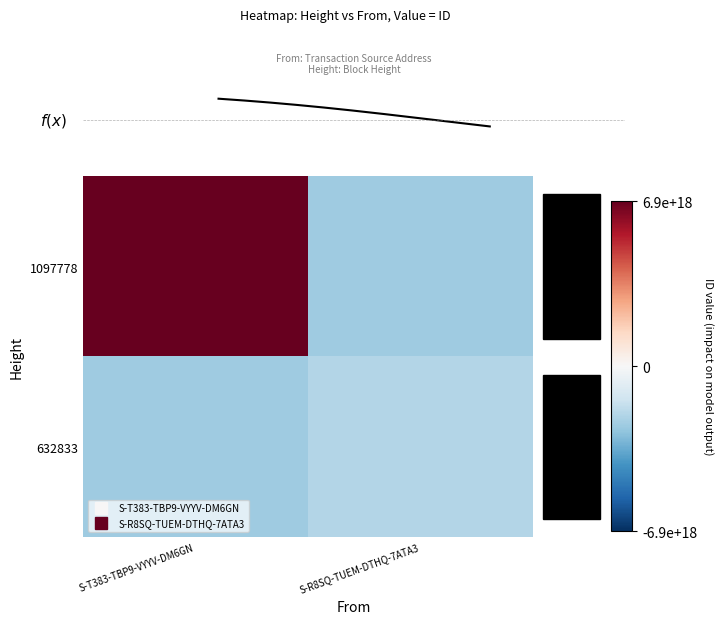

Between S-T383-TBP9-VYYV-DM6GN and S-R8SQ-TUEM-DTHQ-7ATA3, which is larger?

S-T383-TBP9-VYYV-DM6GN